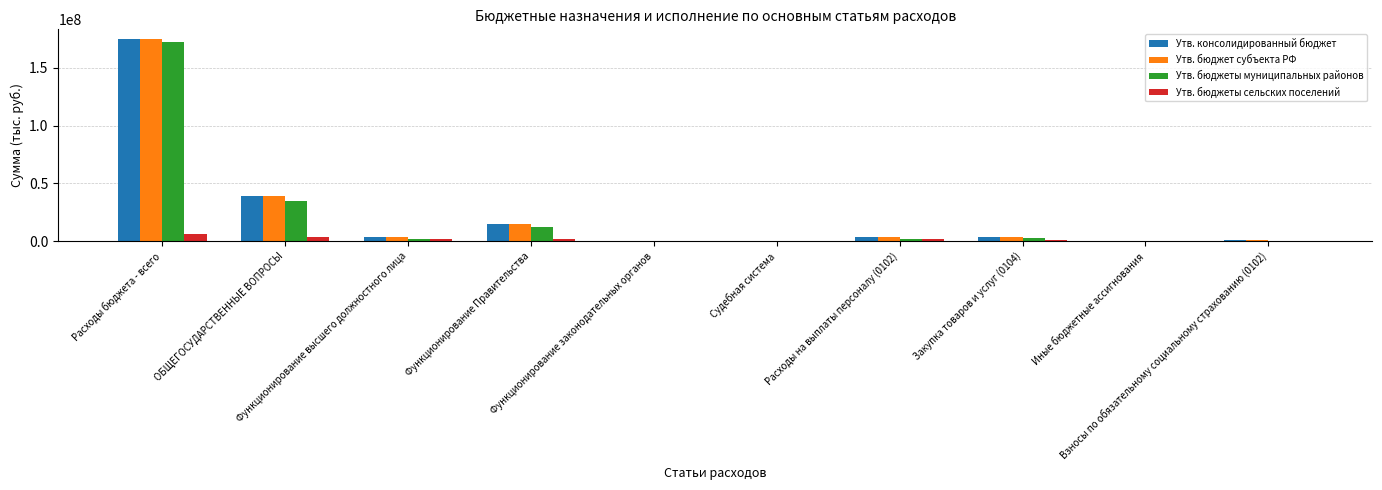

What is the sum of all Утв. бюджеты сельских поселений values?

16586375.6